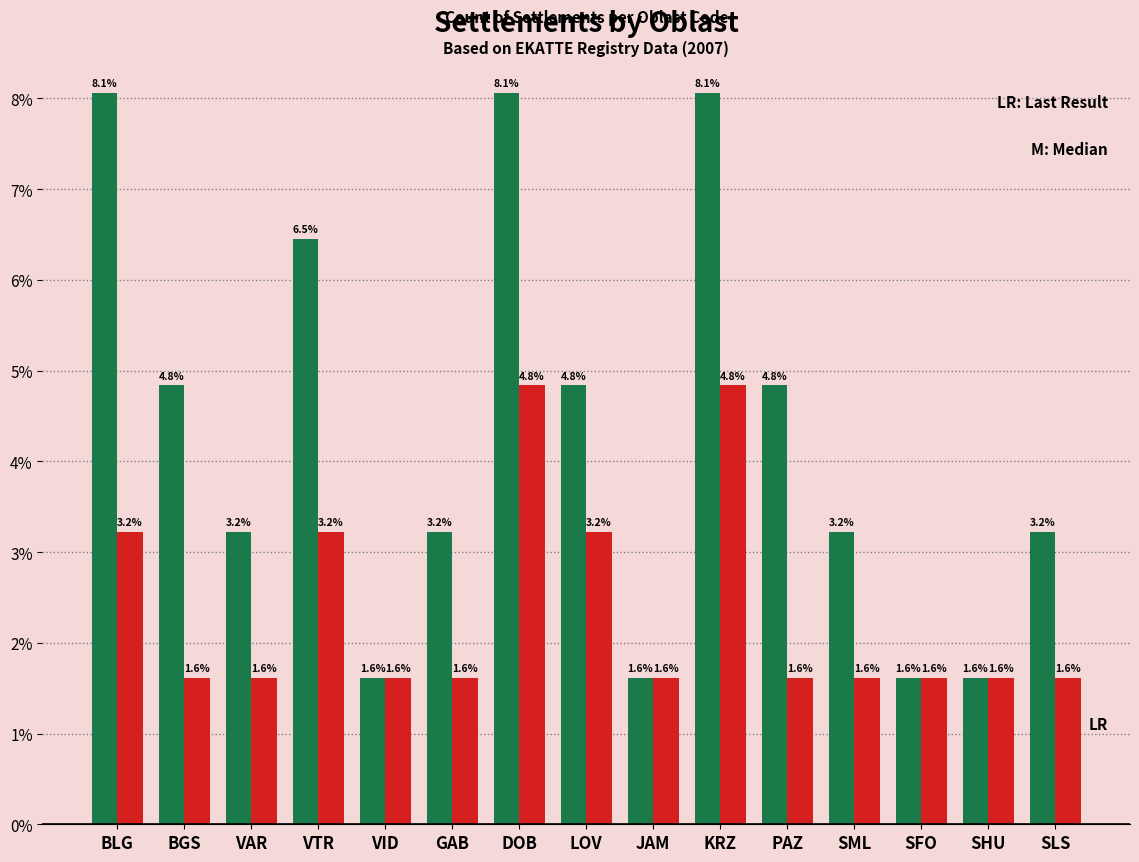

What is the spread (max minus min) of values at SLS?

1.6